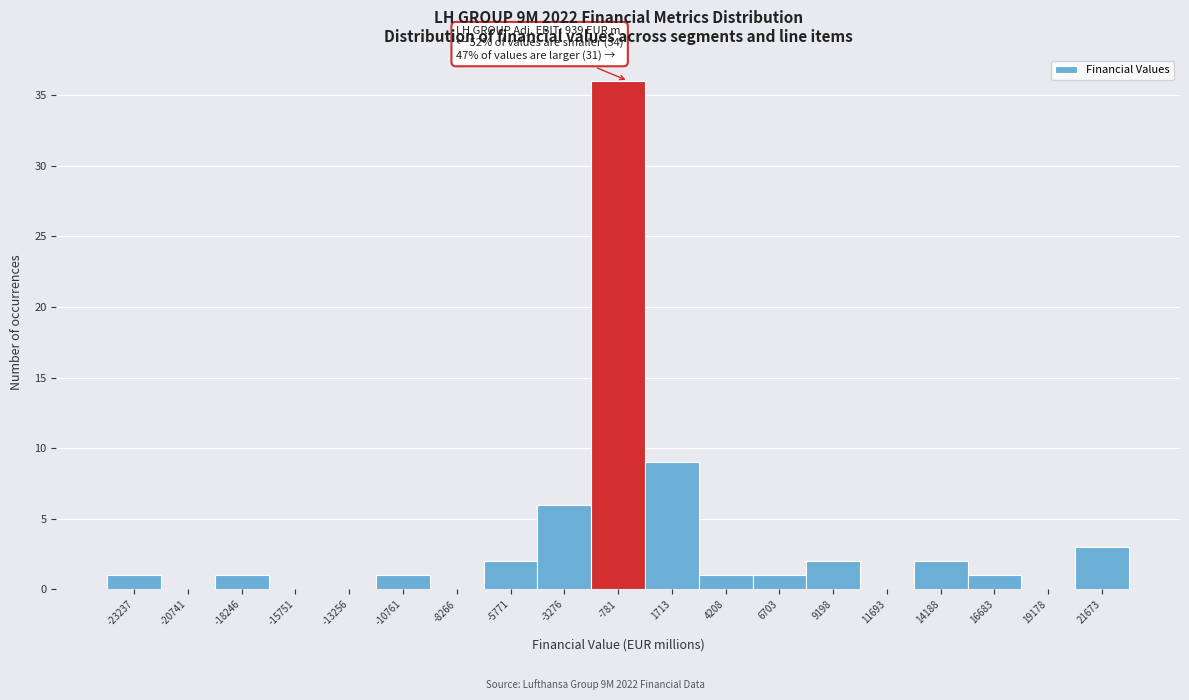

Reading left to right, extract all data points from this chart.

-23237=1	-20741=0	-18246=1	-15751=0	-13256=0	-10761=1	-8266=0	-5771=2	-3276=6	-781=36	1713=9	4208=1	6703=1	9198=2	11693=0	14188=2	16683=1	19178=0	21673=3